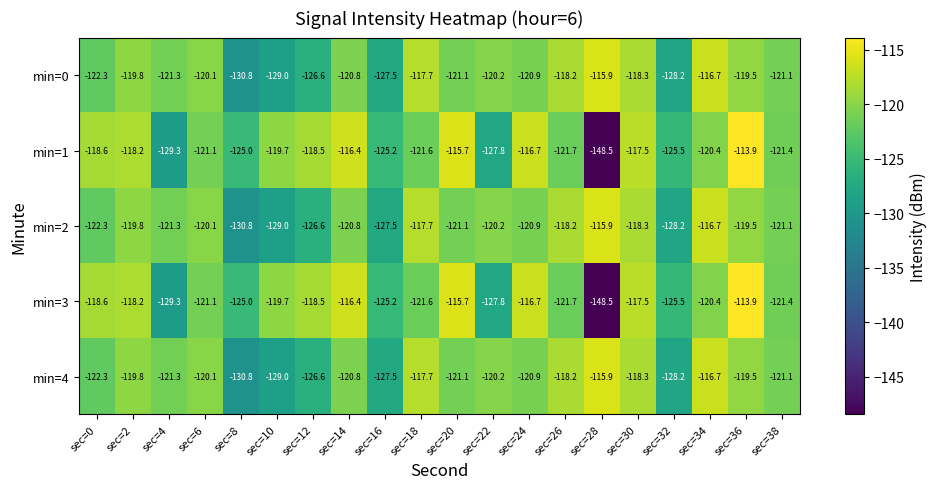

What is the difference between the min=0 values at sec=36 and sec=2?

0.3